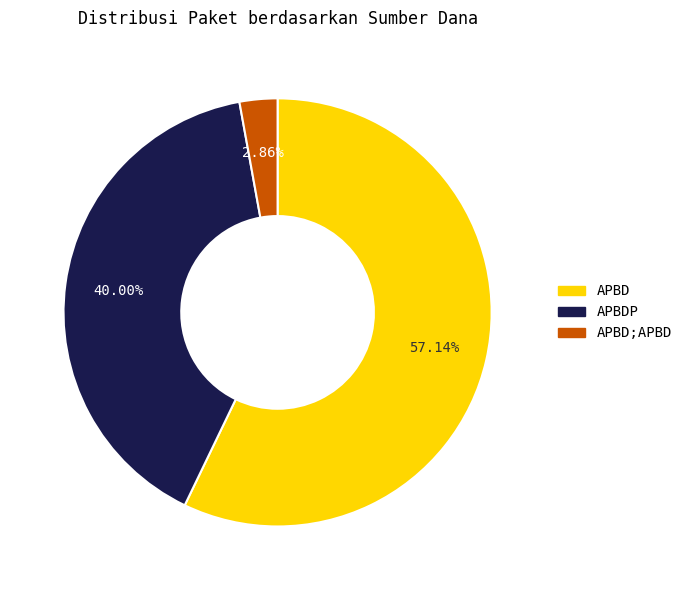

Approximately how many times larger is the value at APBDP compared to APBD?

0.7